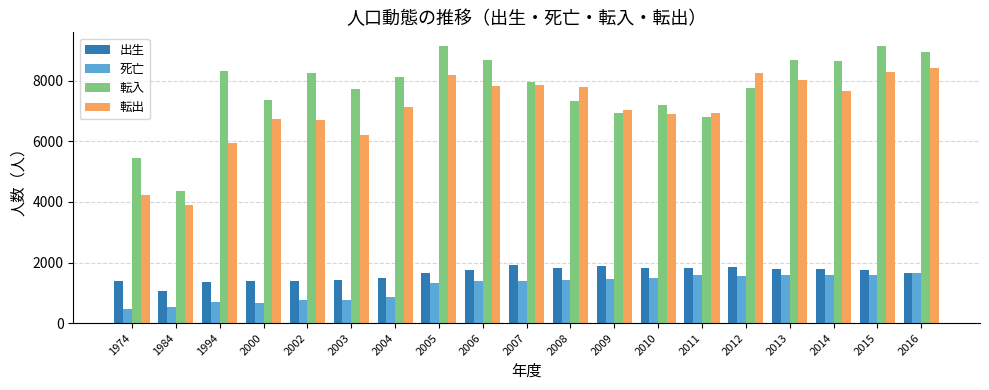

At which label does 転出 reach its minimum?

1984